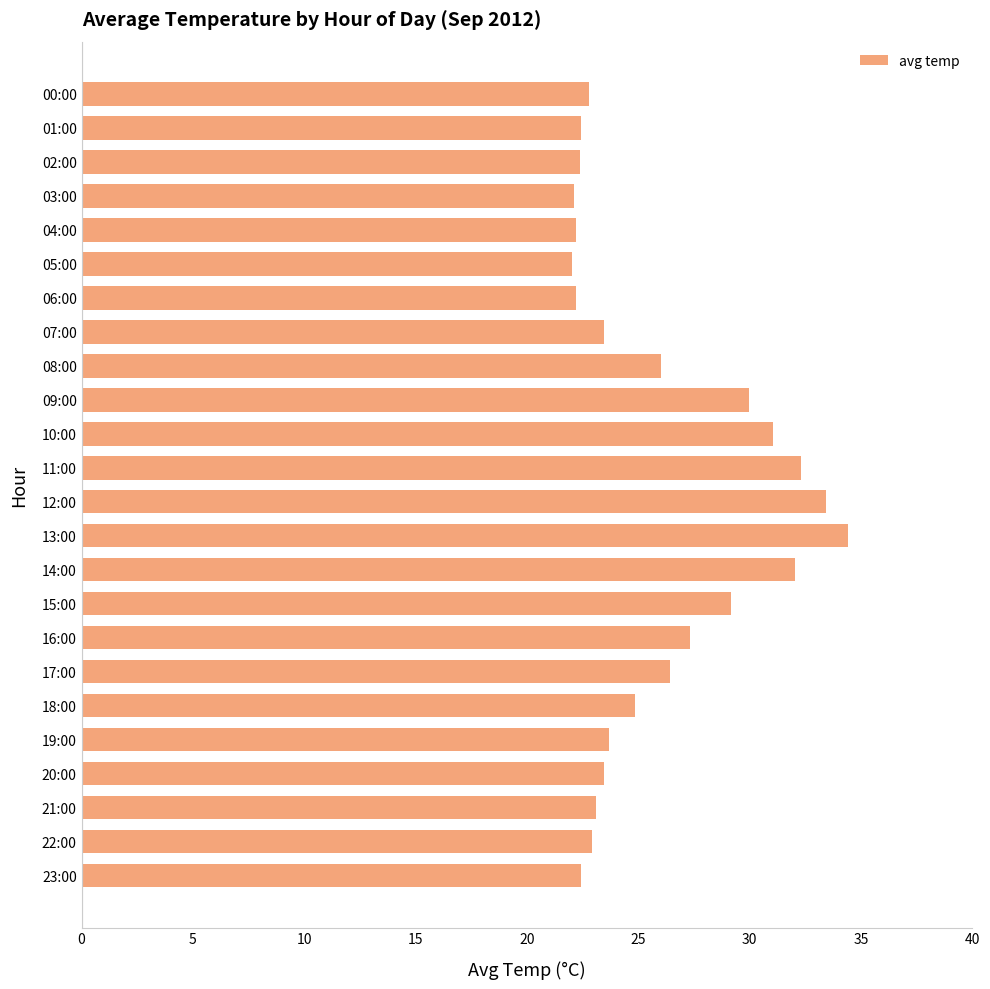

What is the maximum value shown in the chart?

34.4